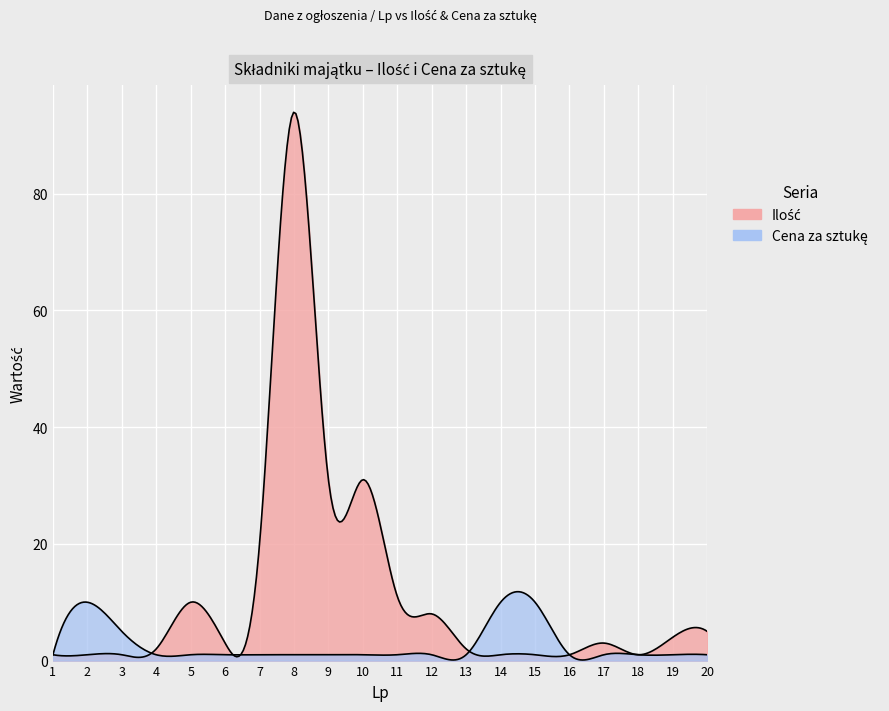

List the labels in order of Ilość value, smallest first.

1, 2, 3, 14, 15, 16, 18, 4, 13, 6, 17, 19, 20, 12, 5, 11, 7, 9, 10, 8